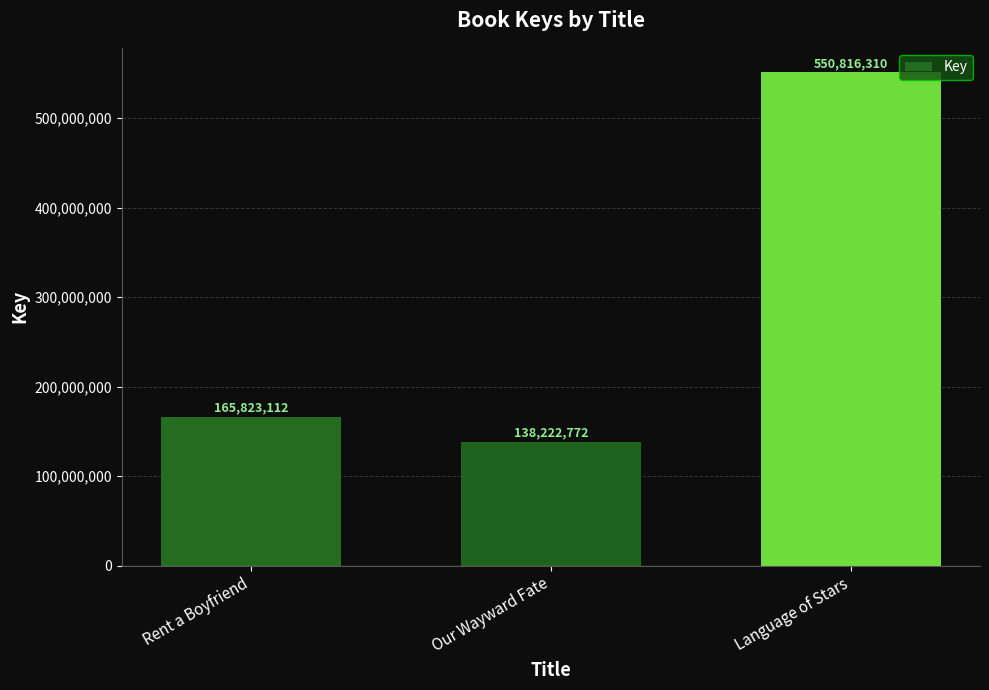

List the labels in order of value, largest first.

Language of Stars, Rent a Boyfriend, Our Wayward Fate